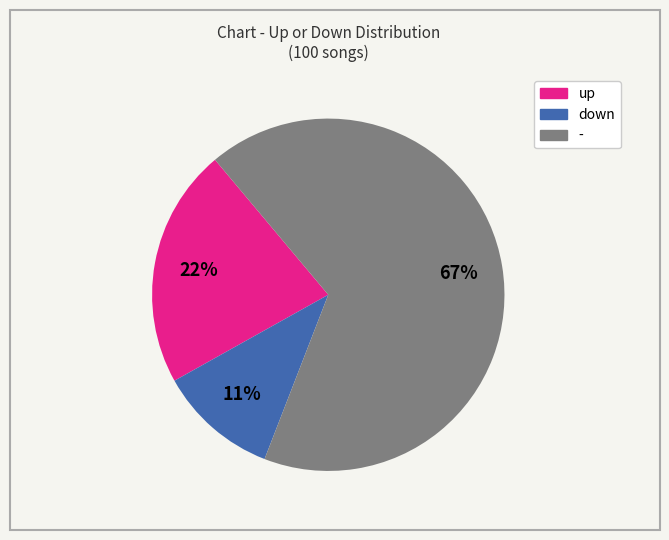

Is there a majority slice in this chart?

Yes